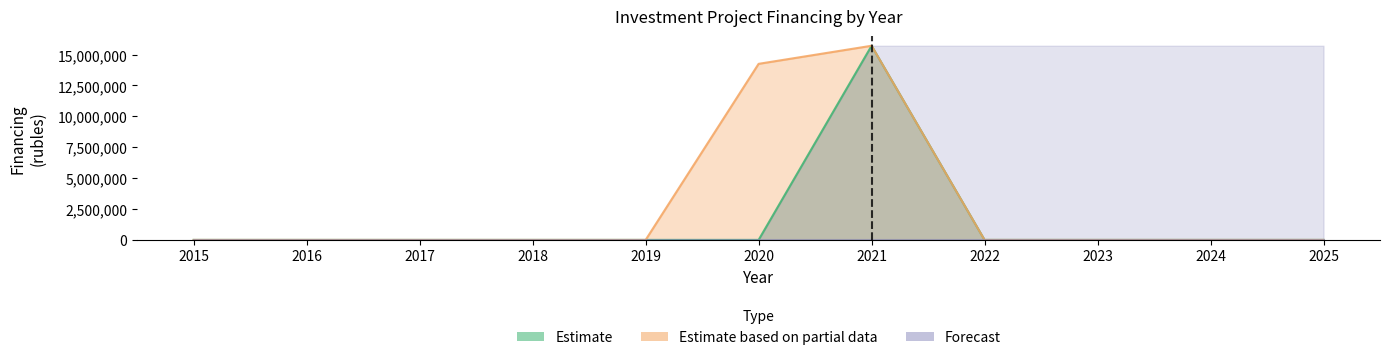

True or false: Estimate and Estimate based on partial data intersect in this chart.

False